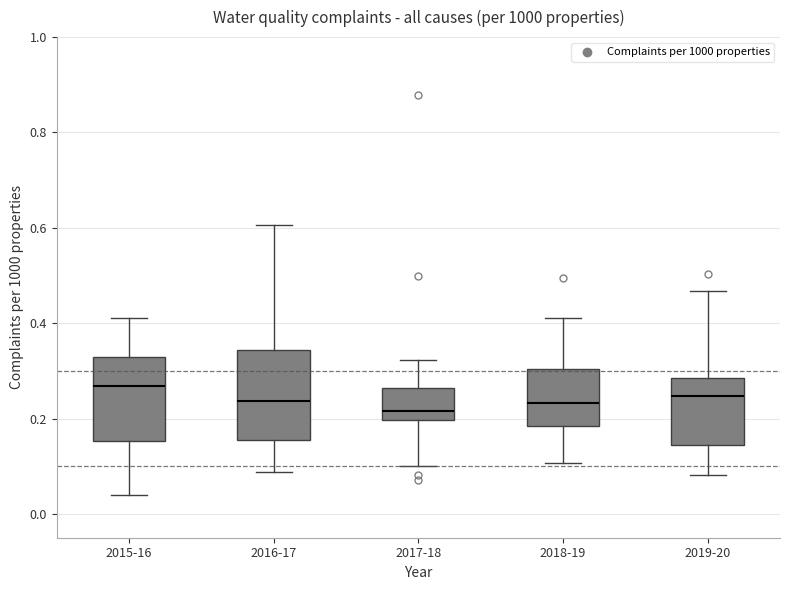

Reading left to right, read every box against the y-axis: the position of its median line, the range the box covers, and the ends of its whiskers. The values are not printed on the chart, so give them approximately, as read against the axis.

2015-16: median 0.26, box 0.16 to 0.32, whiskers 0.04 to 0.42
2016-17: median 0.24, box 0.16 to 0.34, whiskers 0.08 to 0.60
2017-18: median 0.22, box 0.20 to 0.26, whiskers 0.10 to 0.32
2018-19: median 0.24, box 0.18 to 0.30, whiskers 0.10 to 0.42
2019-20: median 0.24, box 0.14 to 0.28, whiskers 0.08 to 0.46